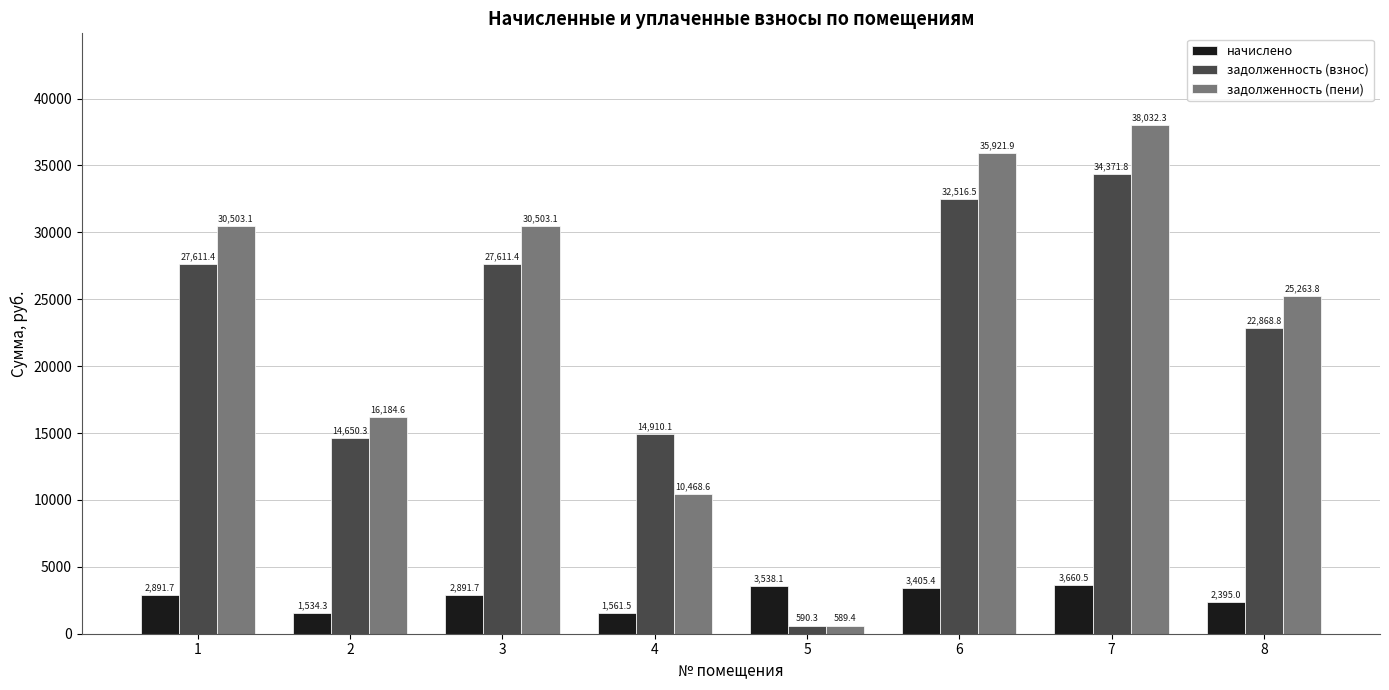

What is the total value across all series at 1?

61006.2